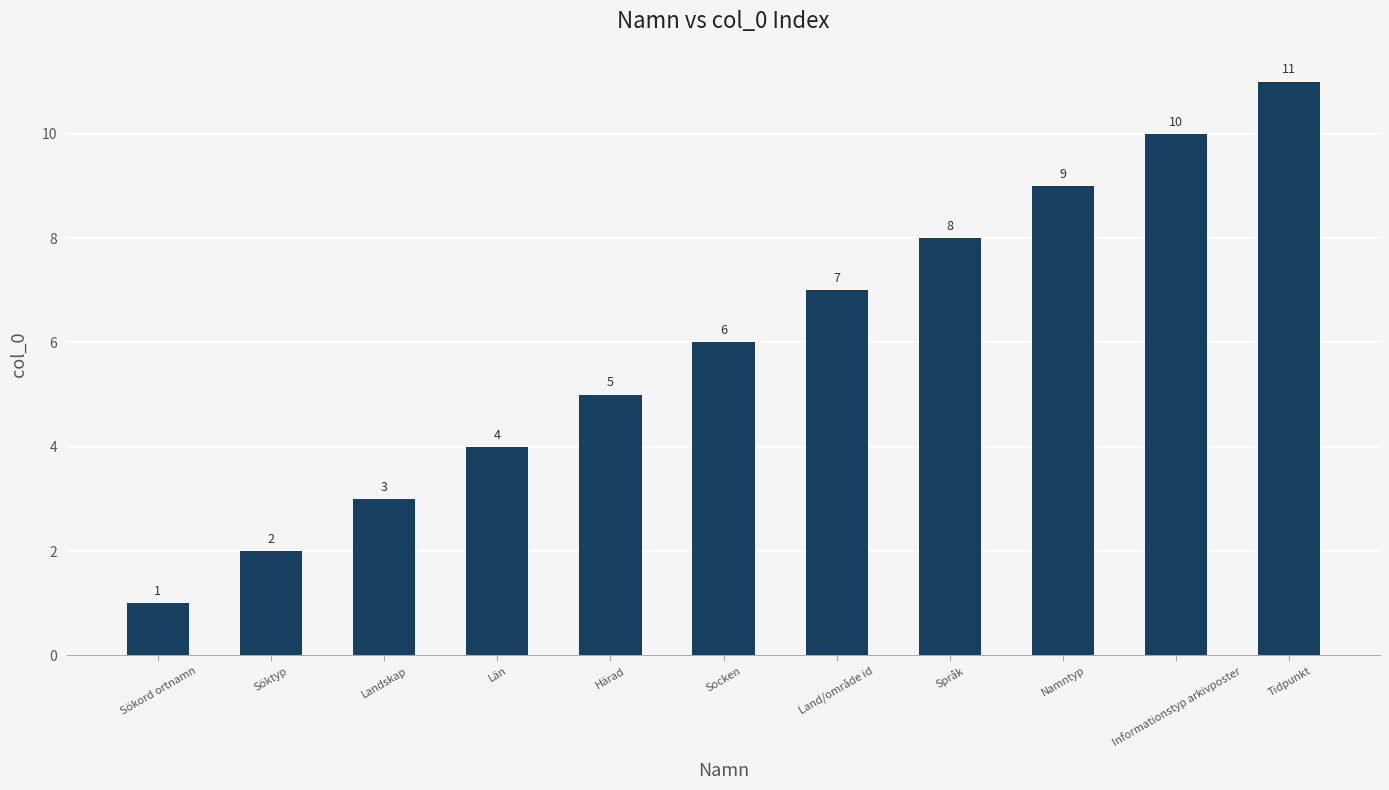

Read the value at Landskap, to the nearest 5.

5